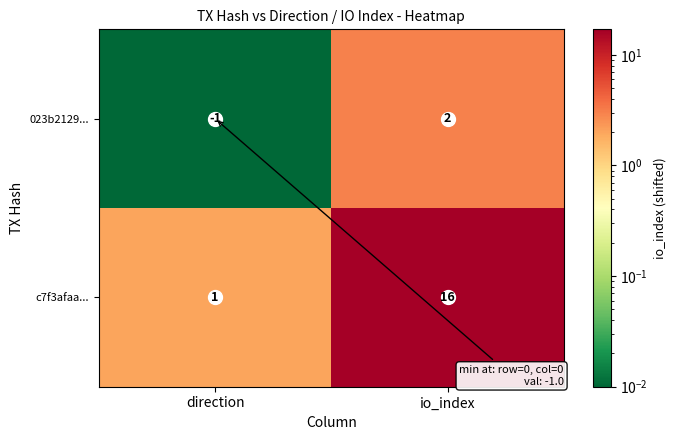

What is the total value across all series at direction?

0